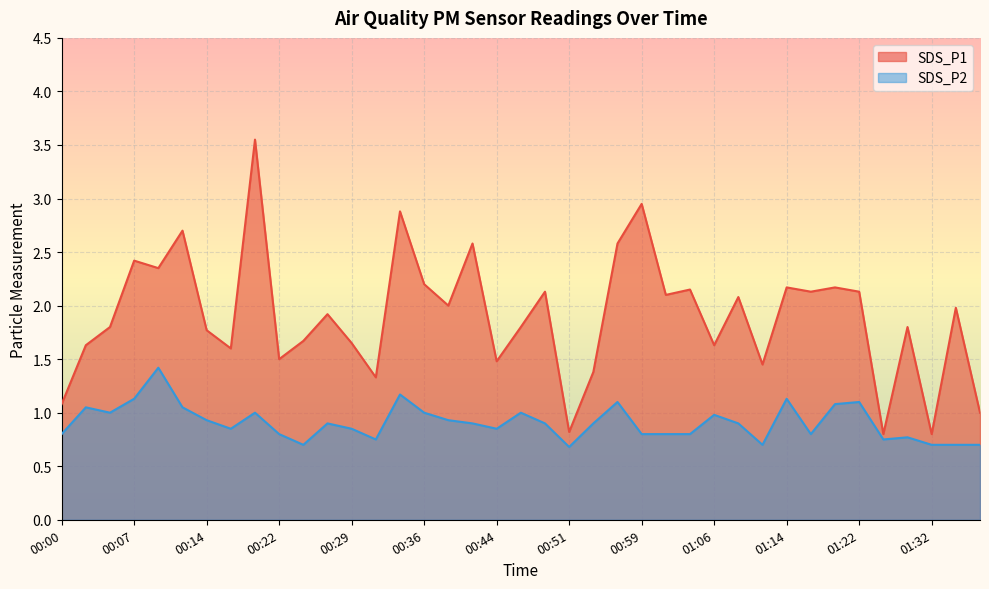

What is the label of the 26th point from the left?

01:02